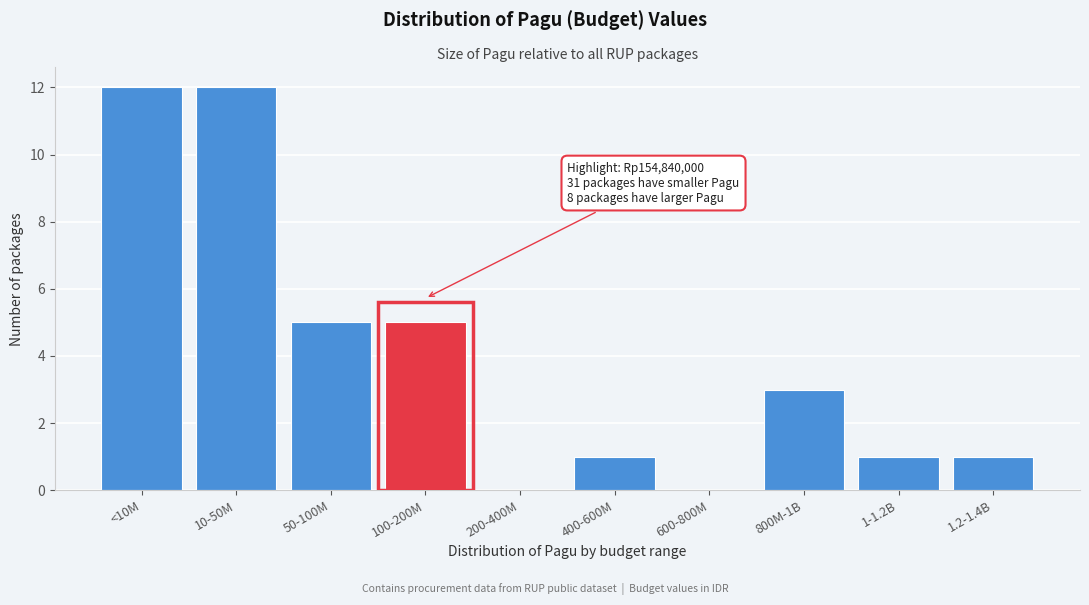

Reading left to right, transcribe all the data shown in this chart.

<10M=12	10-50M=12	50-100M=5	100-200M=5	200-400M=0	400-600M=1	600-800M=0	800M-1B=3	1-1.2B=1	1.2-1.4B=1